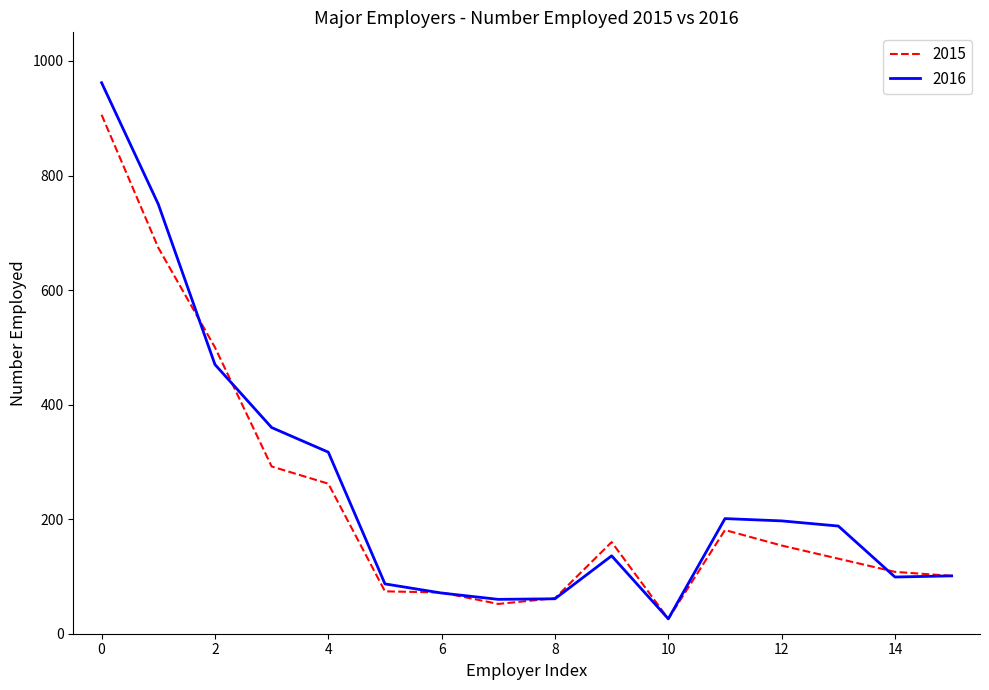

List the series in order of their peak value, highest first.

2016, 2015